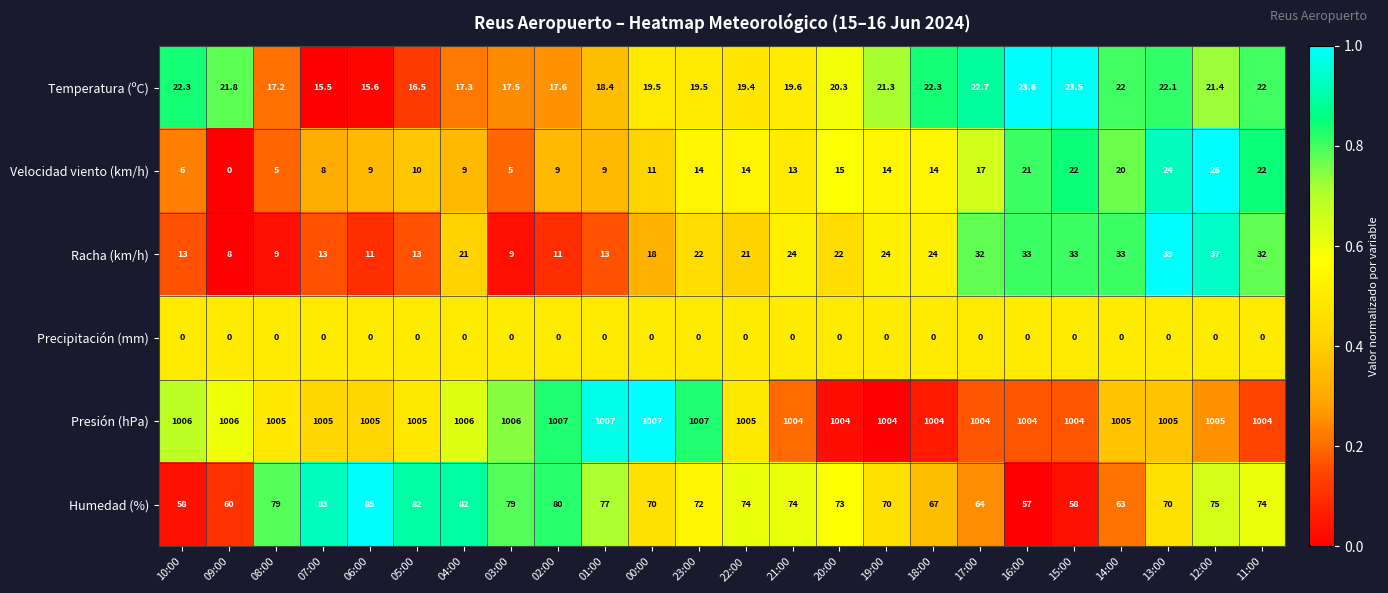

How many distinct data groups are displayed?

6